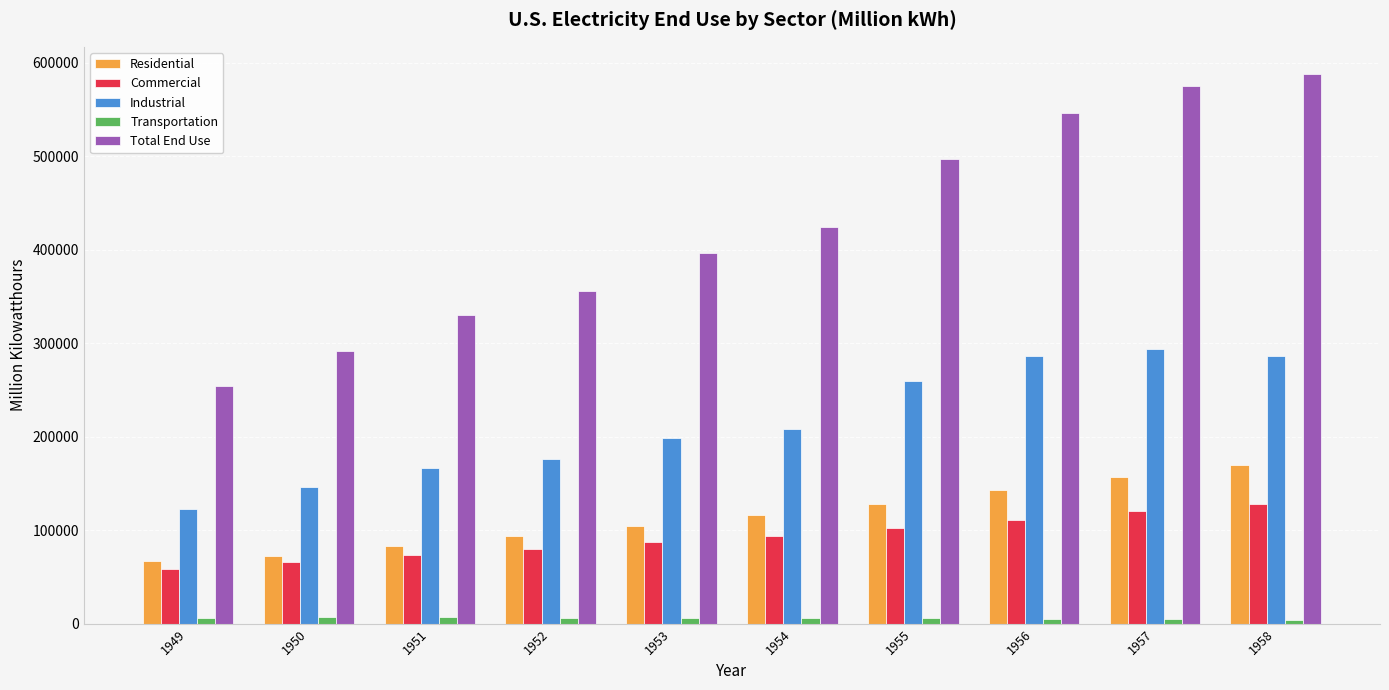

Is the value of Transportation at 1956 greater than the value of Commercial at 1953?

No